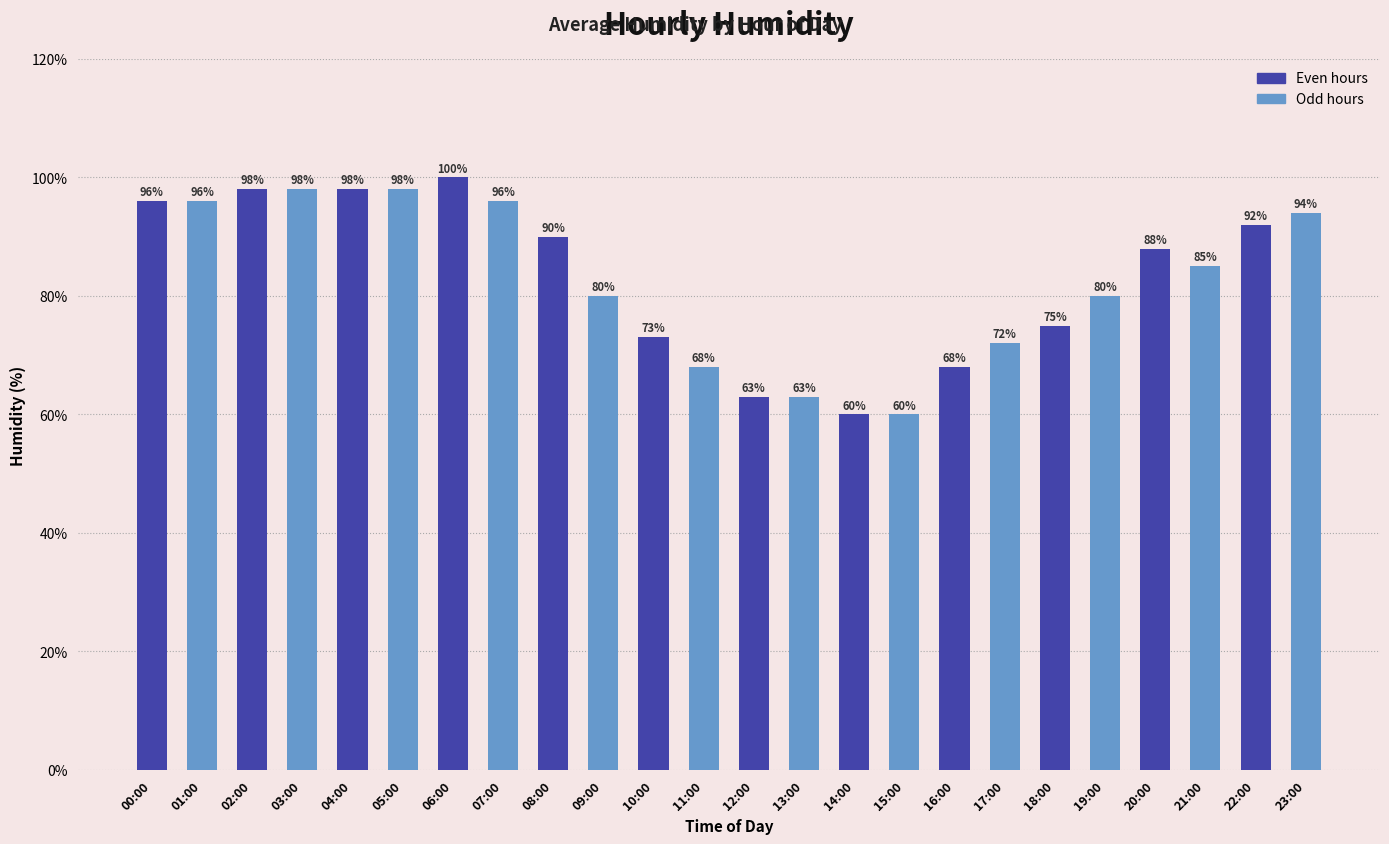

Approximately how many times larger is the value at 17:00 compared to 05:00?

0.7